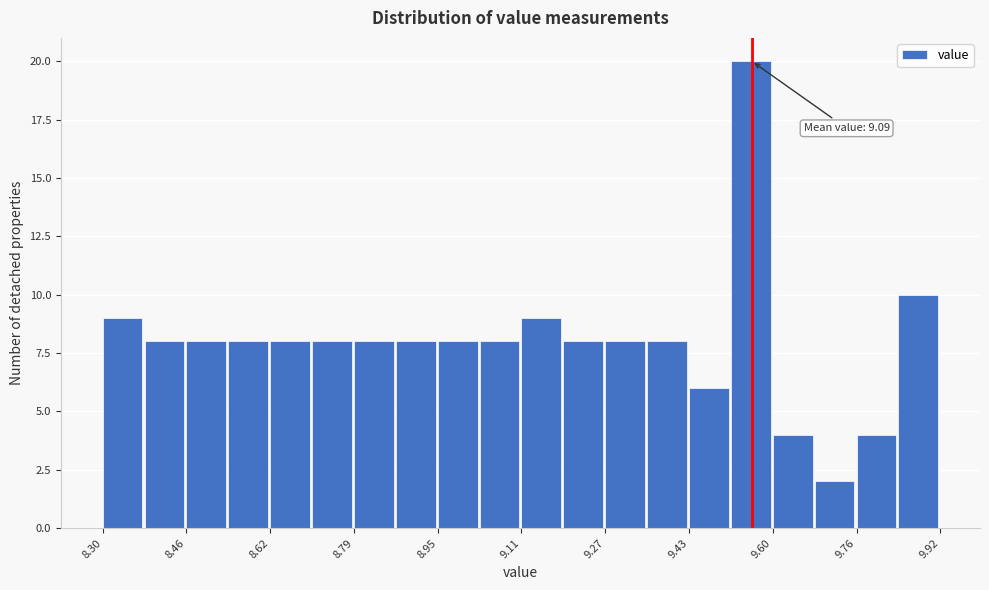

Which range on the x-axis has the tallest bar?

9.52 to 9.60